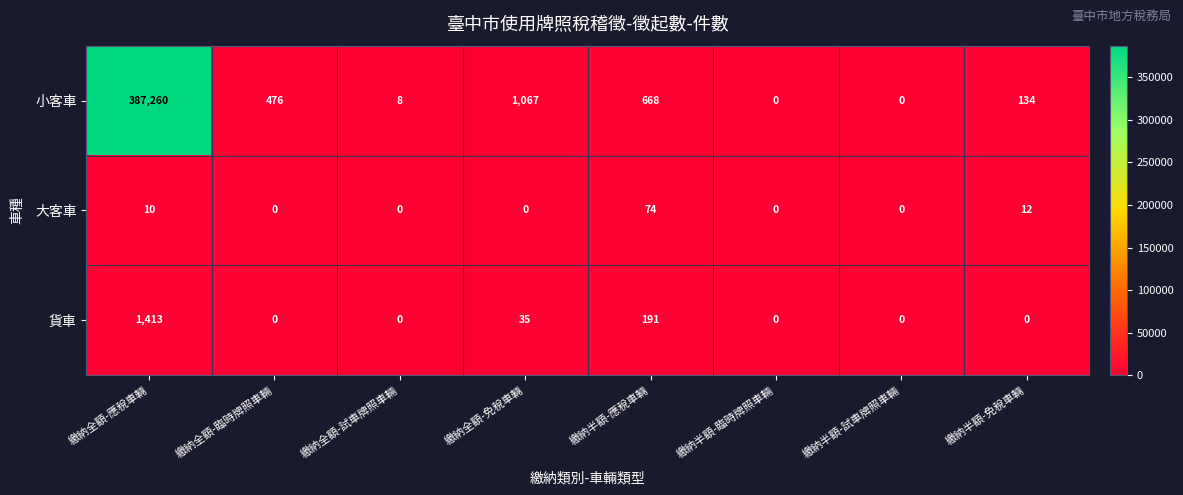

The value of 貨車 at 繳納半額-臨時牌照車輛 is 0. True or false?

True